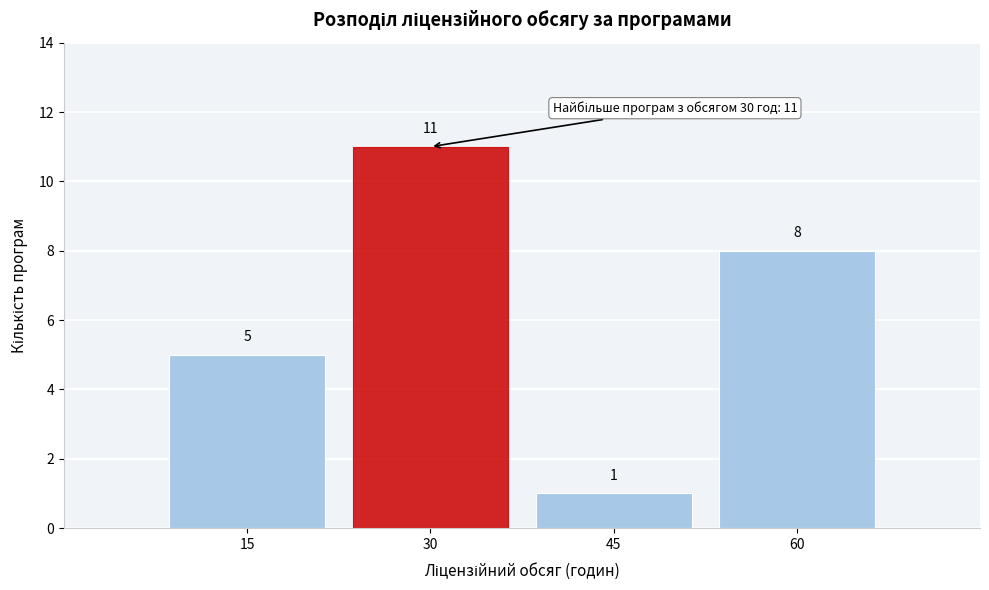

Reading left to right, transcribe this chart: for each bar, give the range it covers on the x-axis and its height. The bar edges are not printed on the chart, so give them approximately, as read against the axis.

7.5 to 22.5: 5
22.5 to 37.5: 11
37.5 to 52.5: 1
52.5 to 67.5: 8